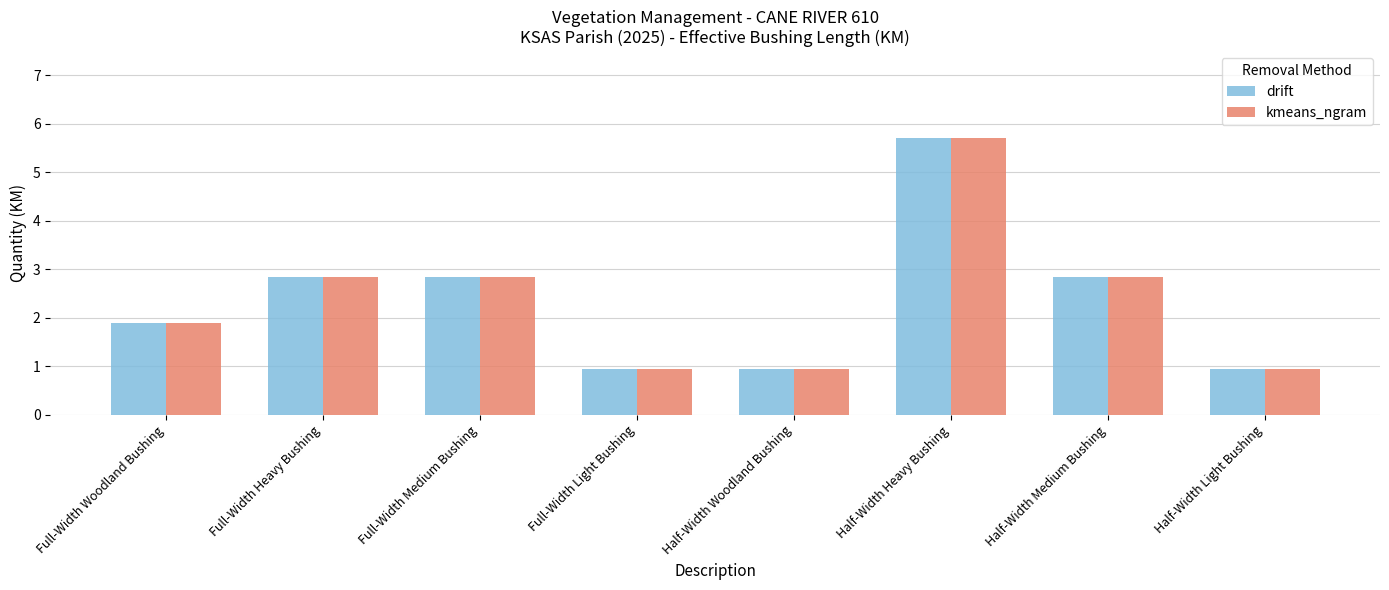

What is the sum of the drift values at Half-Width Heavy Bushing and Full-Width Light Bushing?

6.7